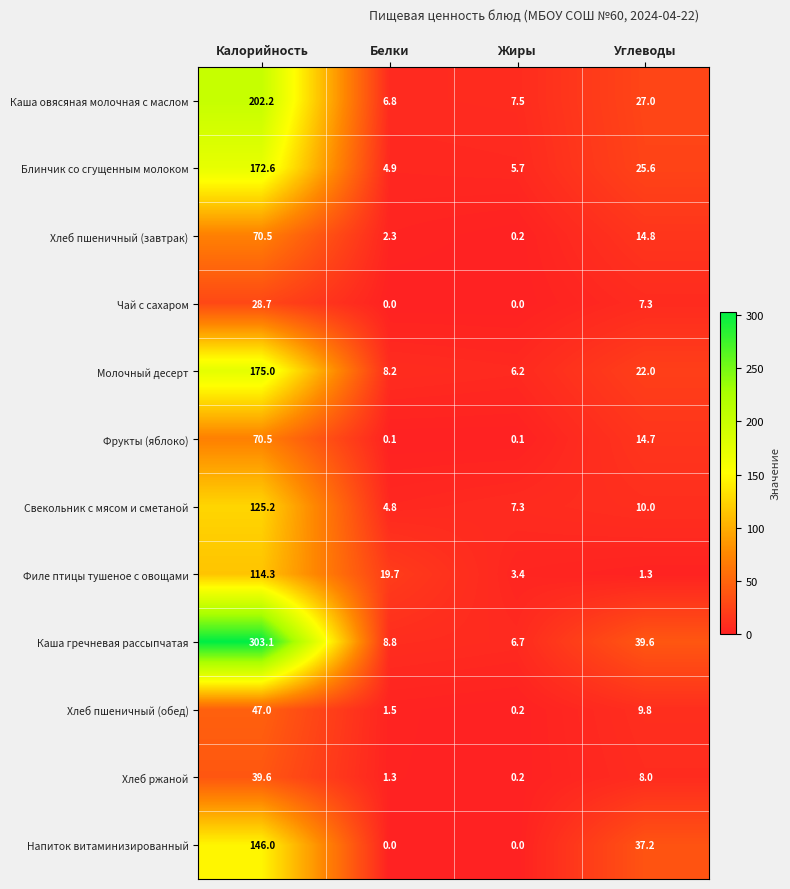

Is it true that Чай с сахаром equals 46.9 at Калорийность?

False